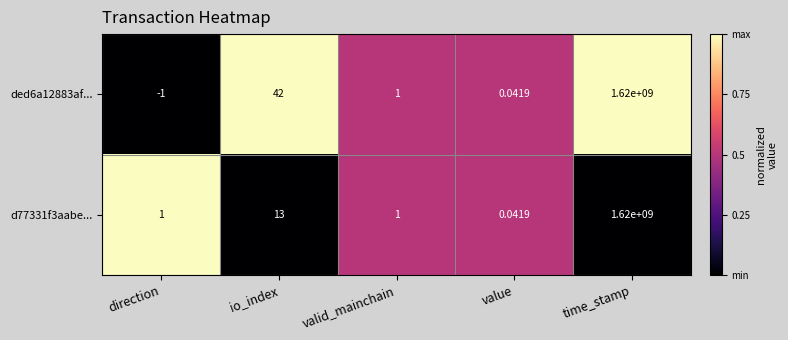

At which category does the chart reach its peak across all series?

time_stamp